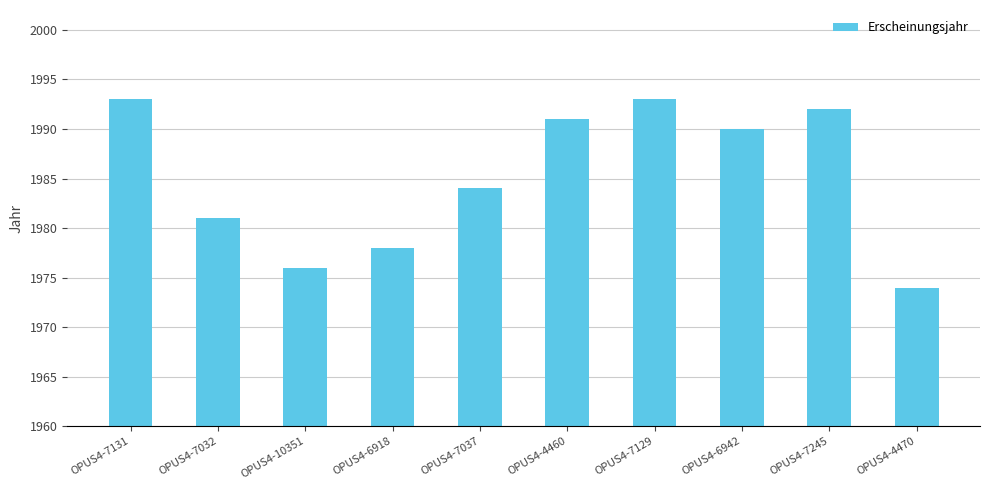

How many categories are shown in the chart?

10